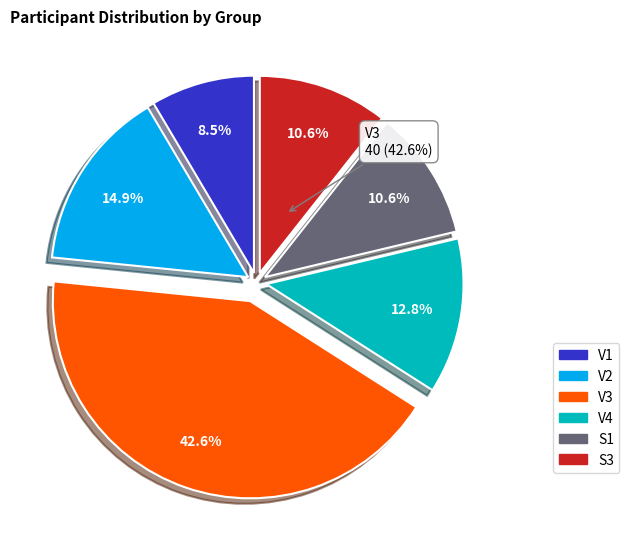

What is the ratio of the value at V1 to the value at S1?

0.8